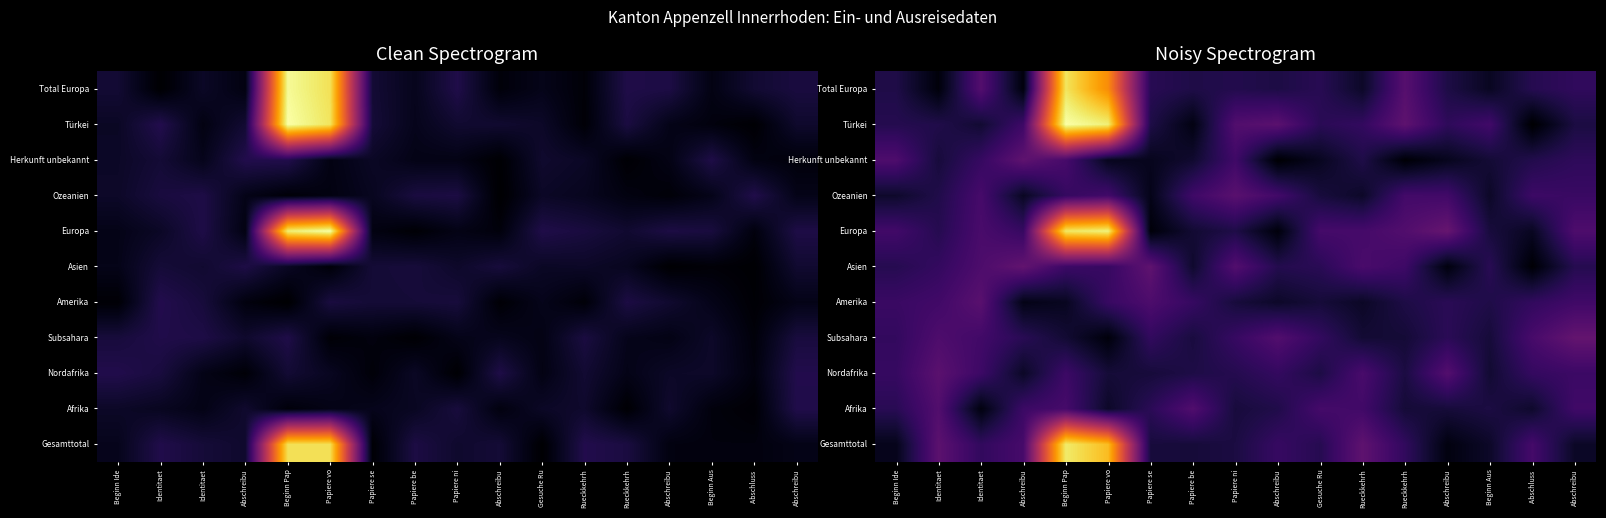

Between Gesuche Ru and Papiere se, which is larger?

Gesuche Ru